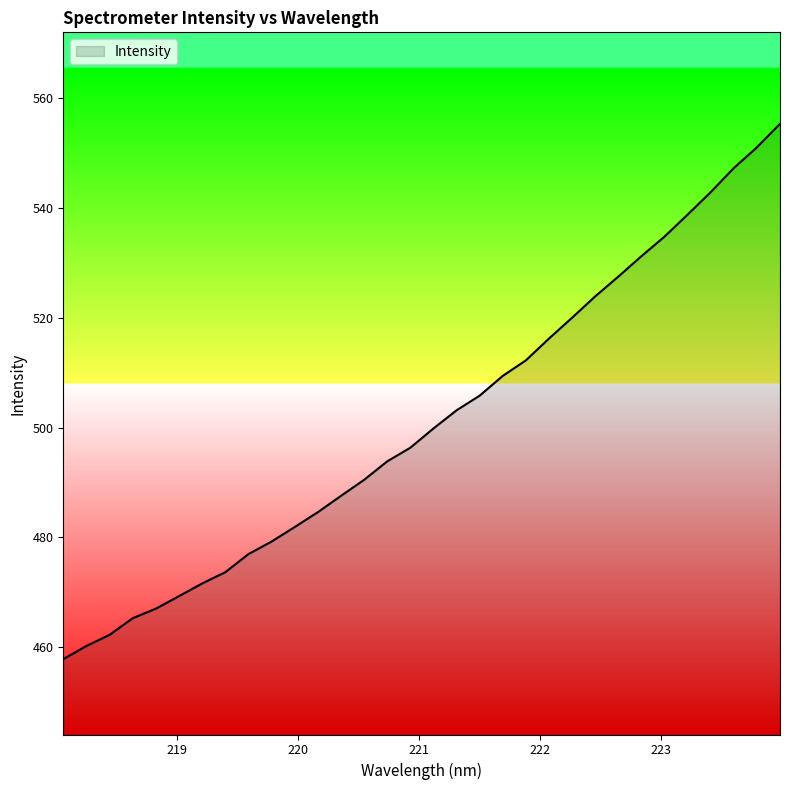

Reading left to right, extract all data points from this chart.

457.8	460.2	462.2	465.3	467.0	469.3	471.6	473.6	476.9	479.2	481.9	484.6	487.6	490.5	493.8	496.3	499.8	503.2	505.8	509.4	512.3	516.2	520.0	523.9	527.5	531.2	534.8	538.8	542.9	547.3	551.1	555.4